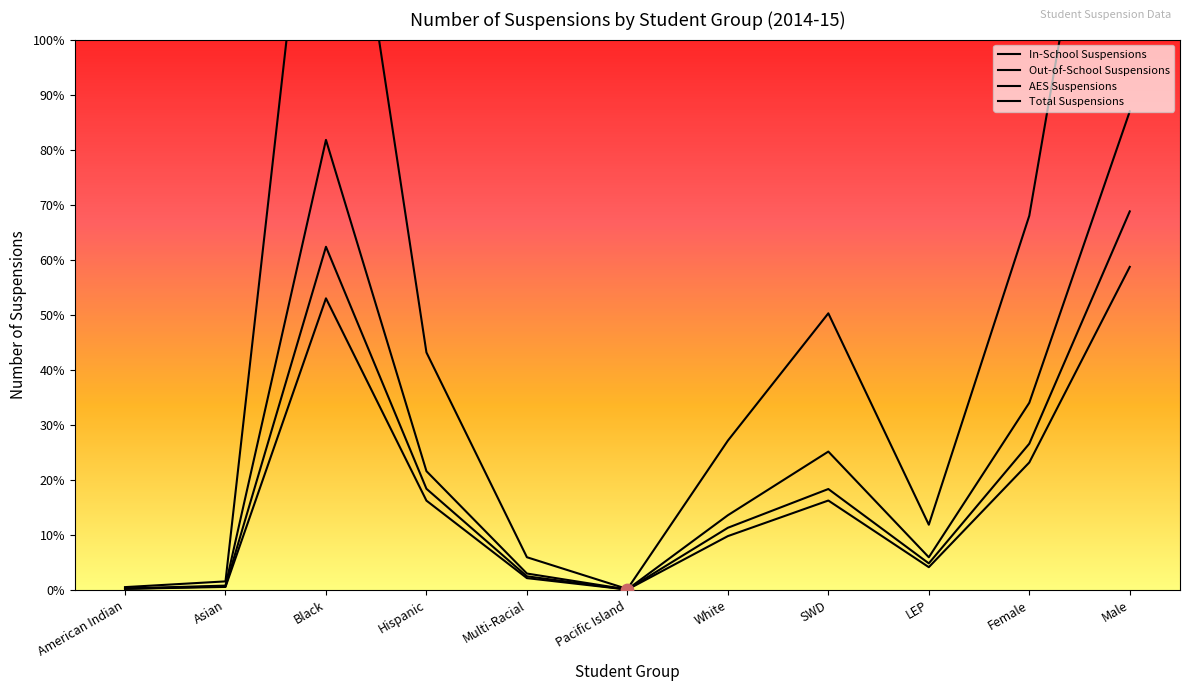

Which series has the largest Y range (max minus min)?

Total Suspensions